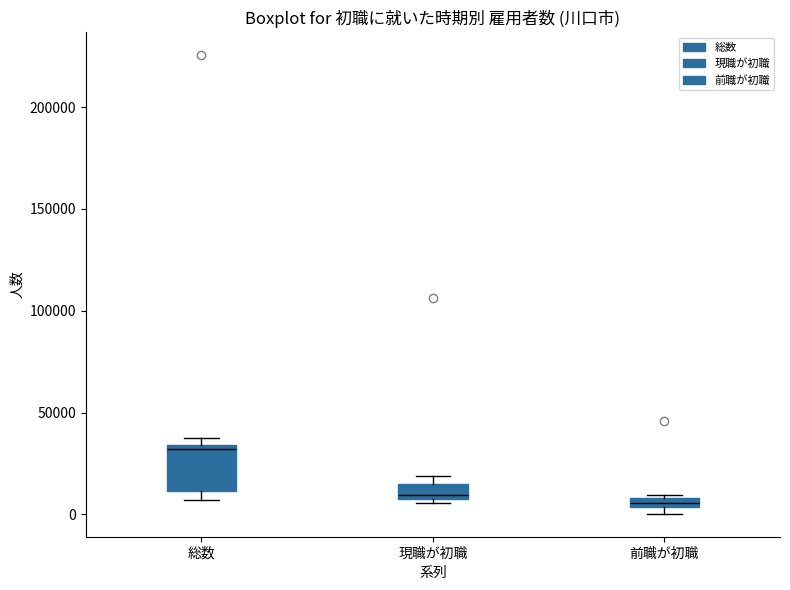

Comparing the boxes themselves (not the whiskers), which one is the tallest?

総数